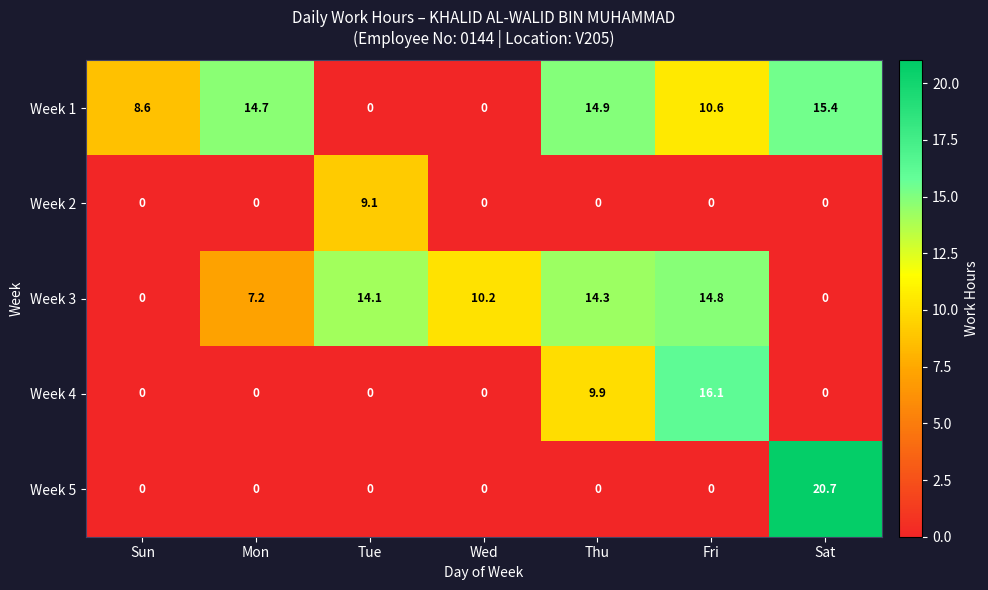

List the series in order of their peak value, lowest first.

Week 2, Week 3, Week 1, Week 4, Week 5